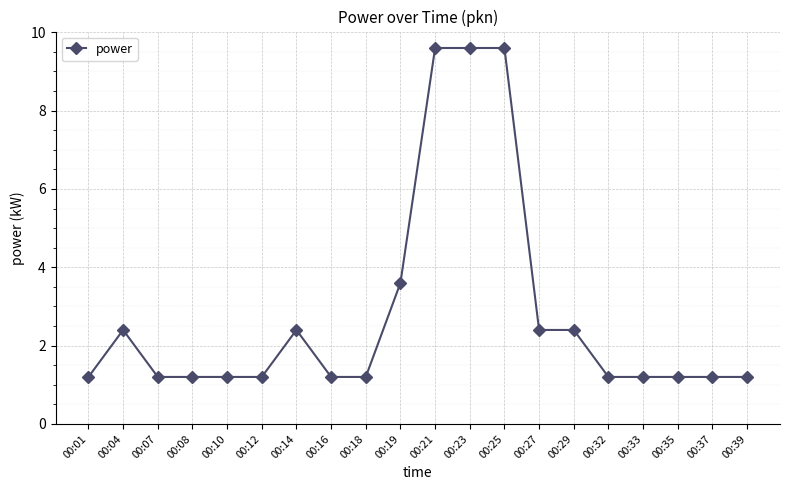

The value at 00:19 is 5.3. True or false?

False